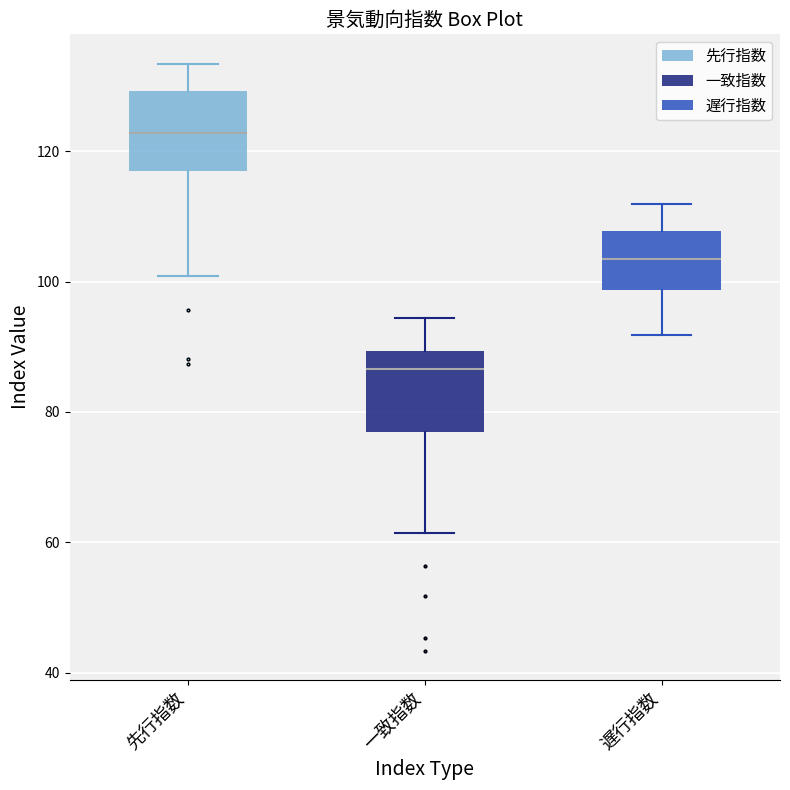

Reading left to right, read every box against the y-axis: the position of its median line, the range the box covers, and the ends of its whiskers. The values are not printed on the chart, so give them approximately, as read against the axis.

先行指数: median 122, box 118 to 130, whiskers 100 to 134
一致指数: median 86, box 76 to 90, whiskers 62 to 94
遅行指数: median 104, box 98 to 108, whiskers 92 to 112